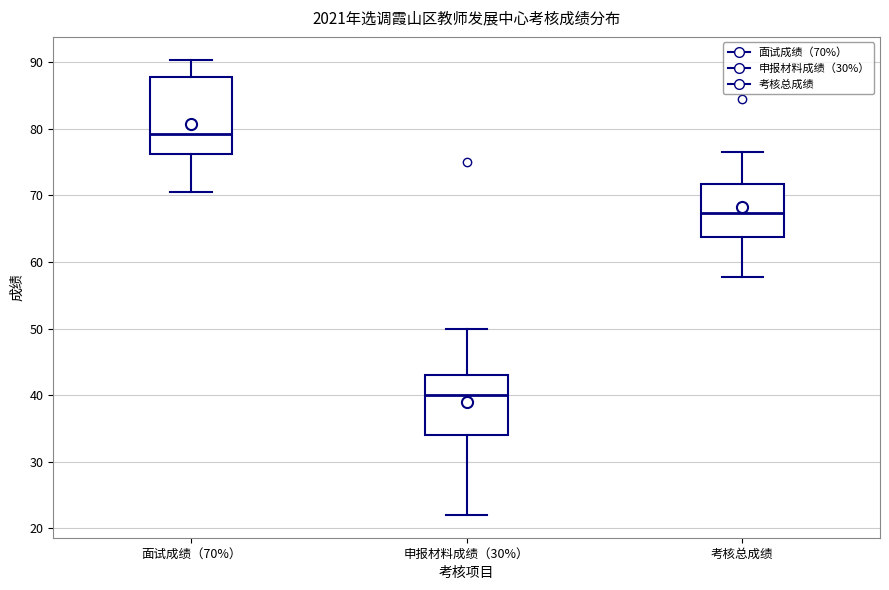

Reading left to right, transcribe this box plot: for each box, give where its median line is, the range the box spans, and where its two whiskers end, as read against the y-axis. The values are not printed on the chart, so give them approximately, as read against the axis.

面试成绩（70%）: median 79, box 76 to 88, whiskers 71 to 90
申报材料成绩（30%）: median 40, box 34 to 43, whiskers 22 to 50
考核总成绩: median 67, box 64 to 72, whiskers 58 to 76